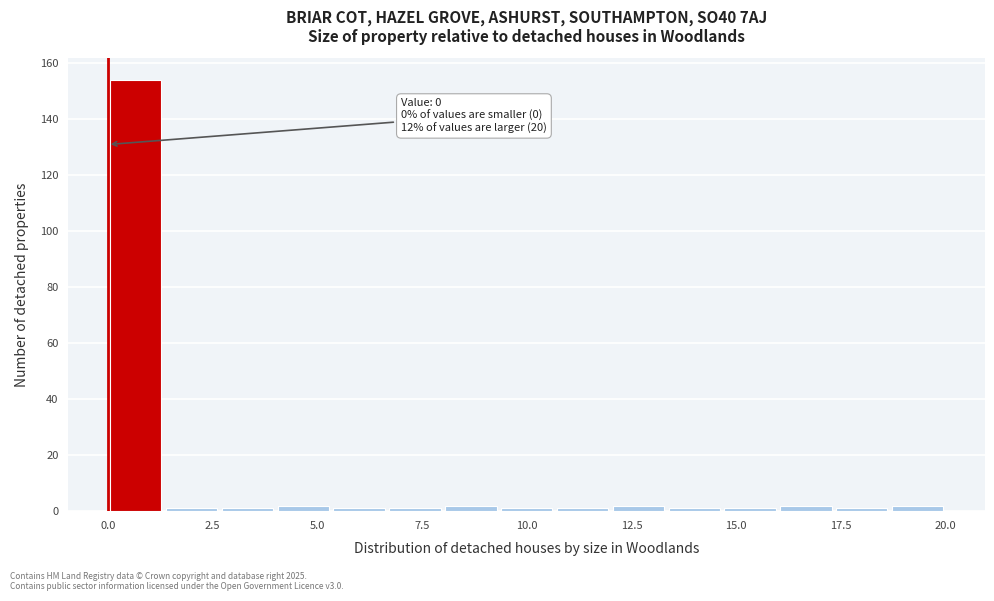

Read against the x-axis, roughly where is the centre of the tallest bar?

0.5